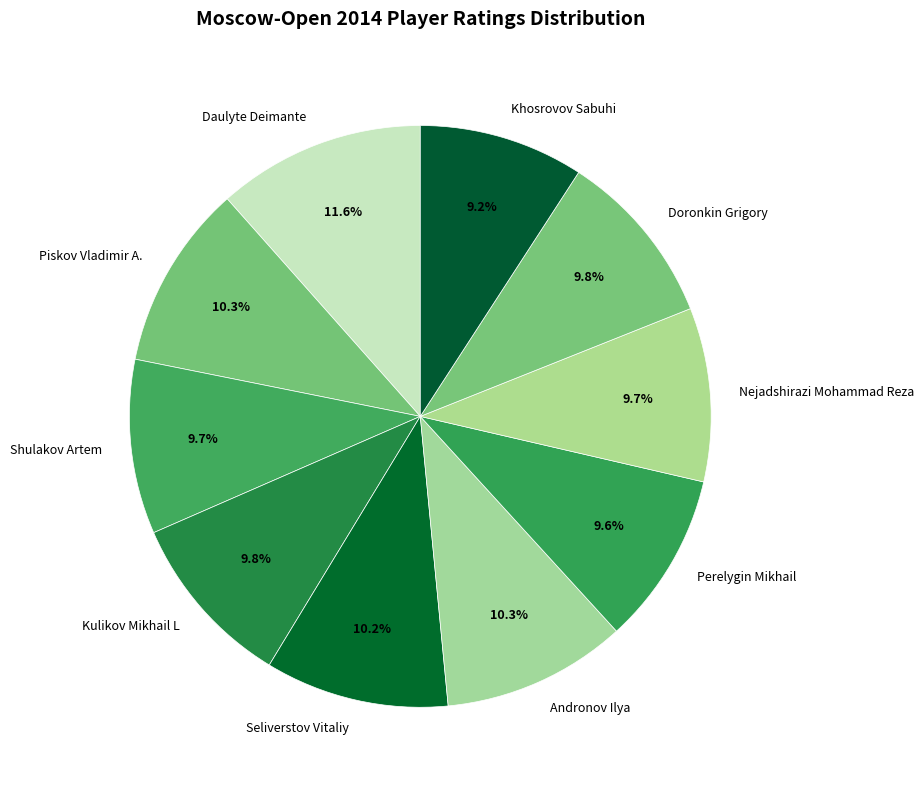

Approximately how many times larger is the value at Nejadshirazi Mohammad Reza compared to Daulyte Deimante?

0.8